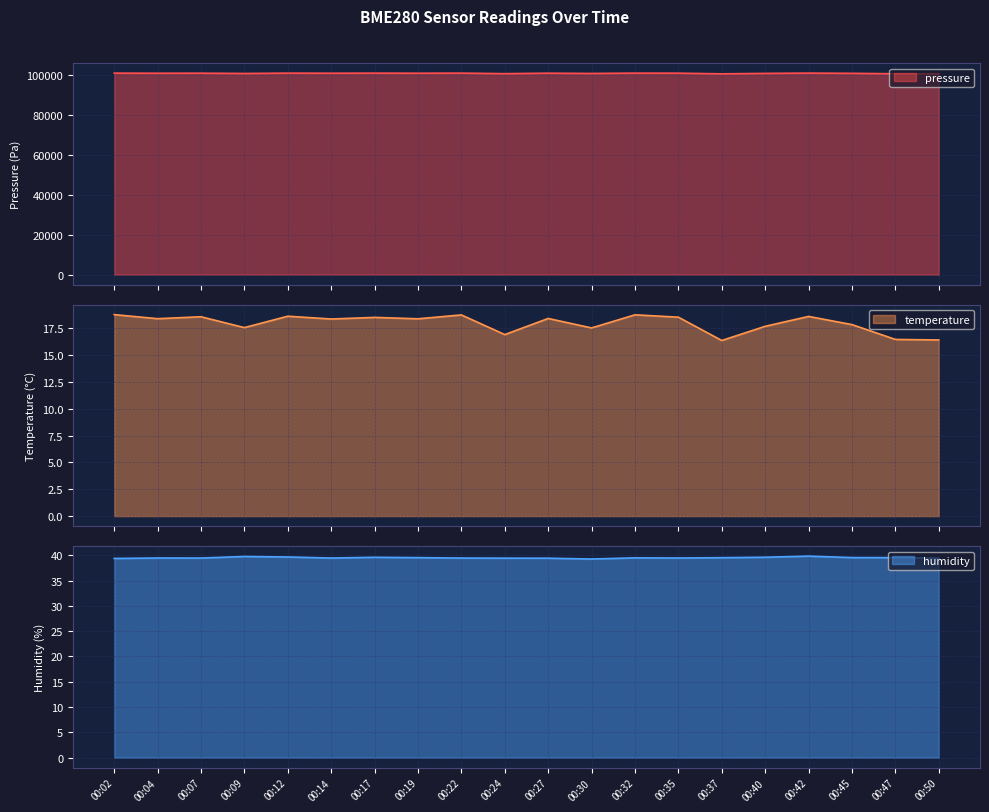

True or false: temperature and humidity intersect in this chart.

False